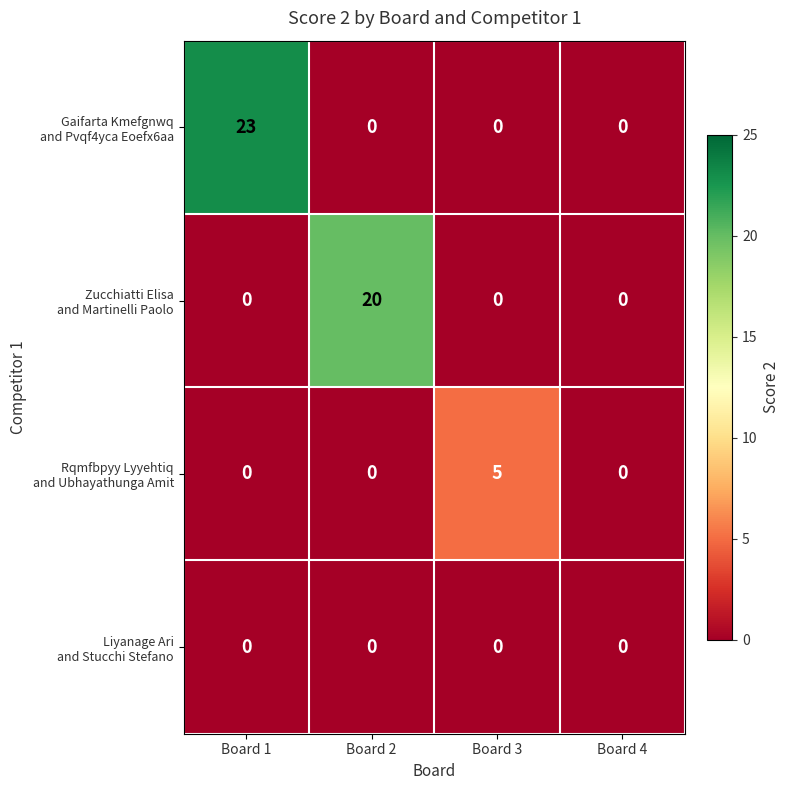

At which category is the sum across all series the highest?

Board 1